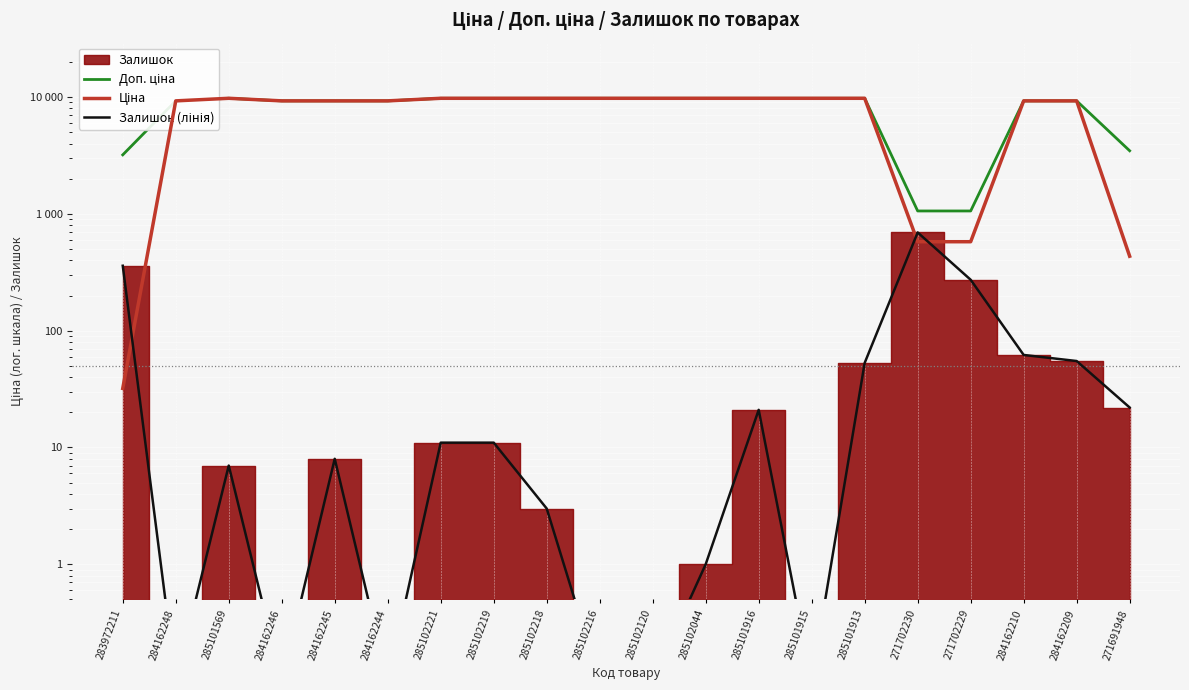

What is the total value across all series at 285102218?

19554.0